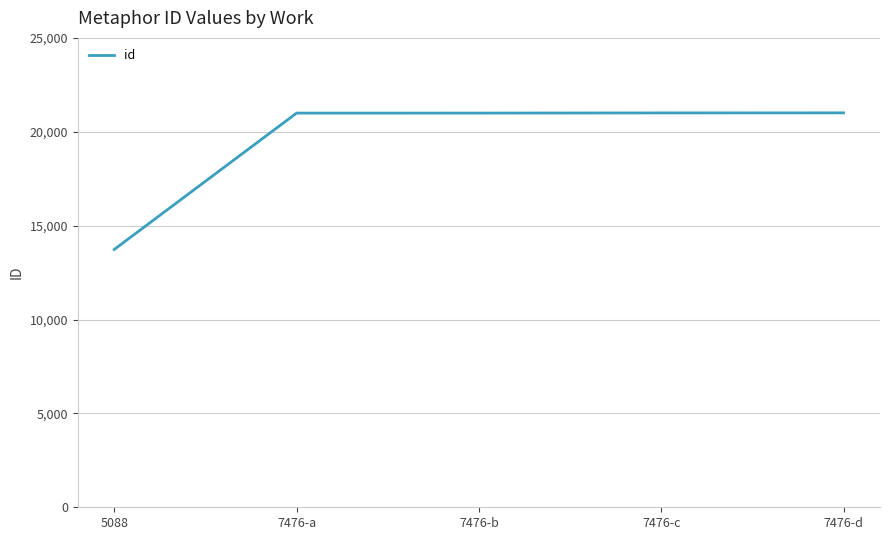

What is the minimum value shown in the chart?

13732